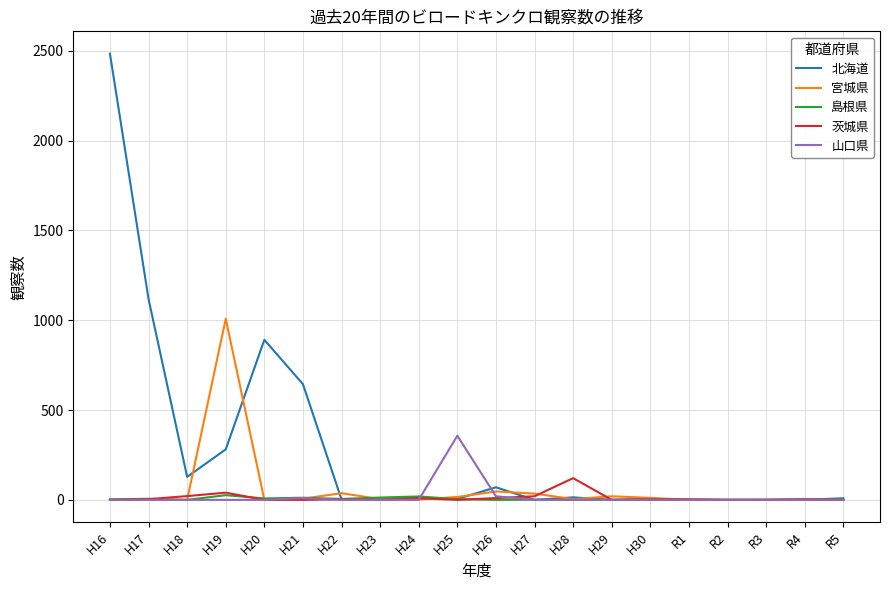

At which label is 北海道 closest to 1242?

H17